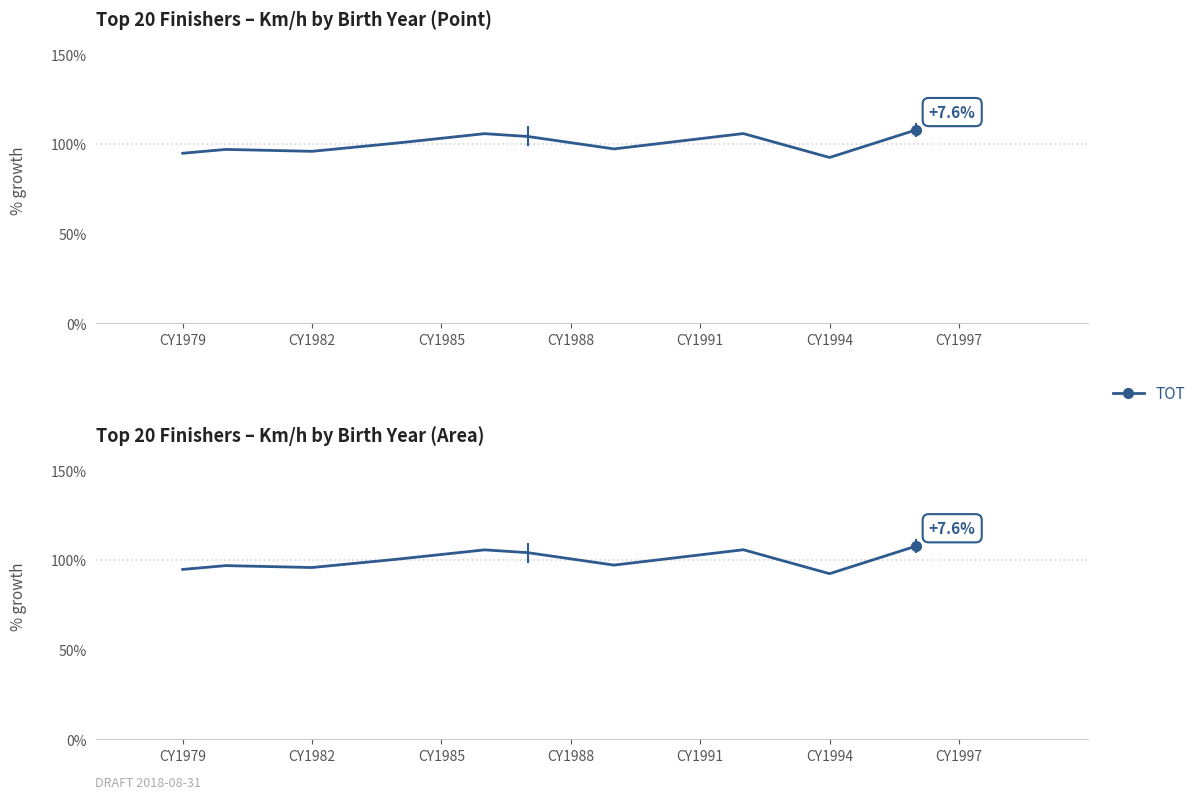

What is the minimum value shown in the chart?

92.3